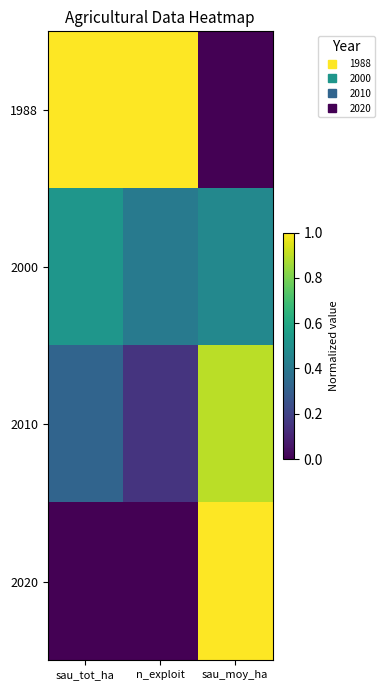

At how many categories does at least one series exceed 0?

3